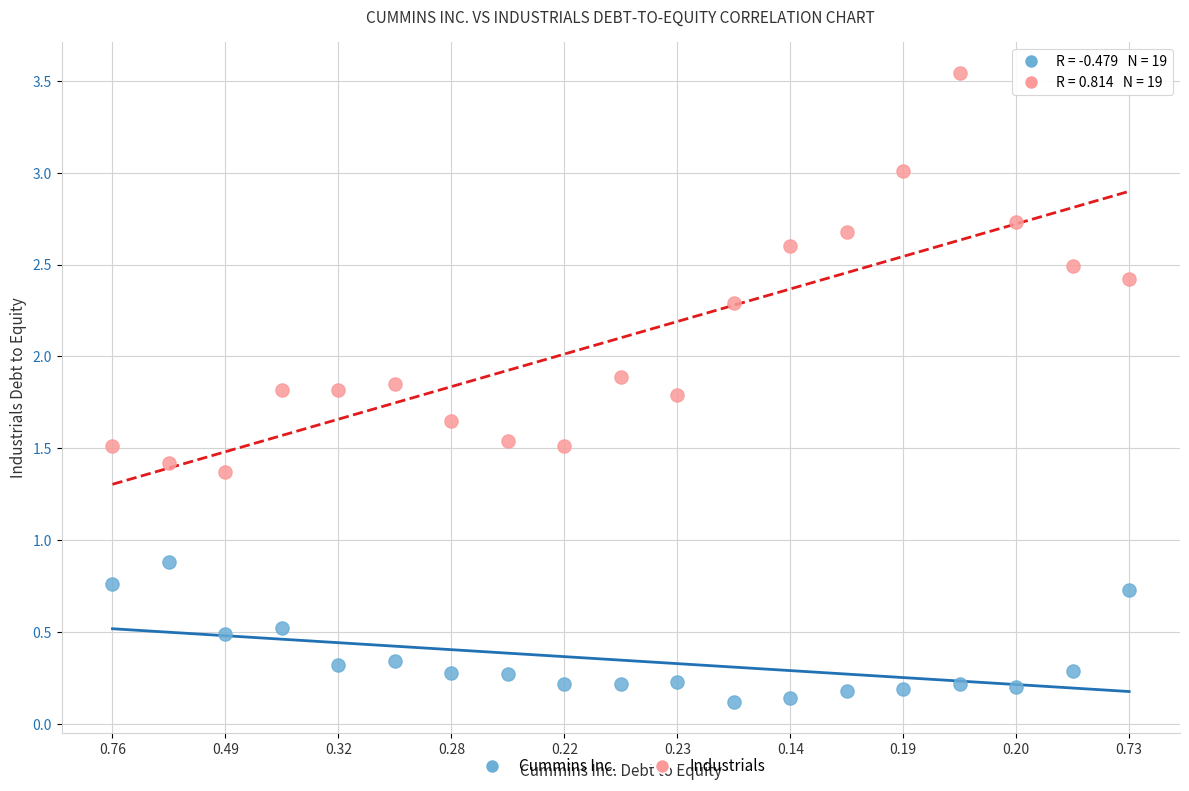

Across all data points, what is the range of Y values (max minus min)?

3.4